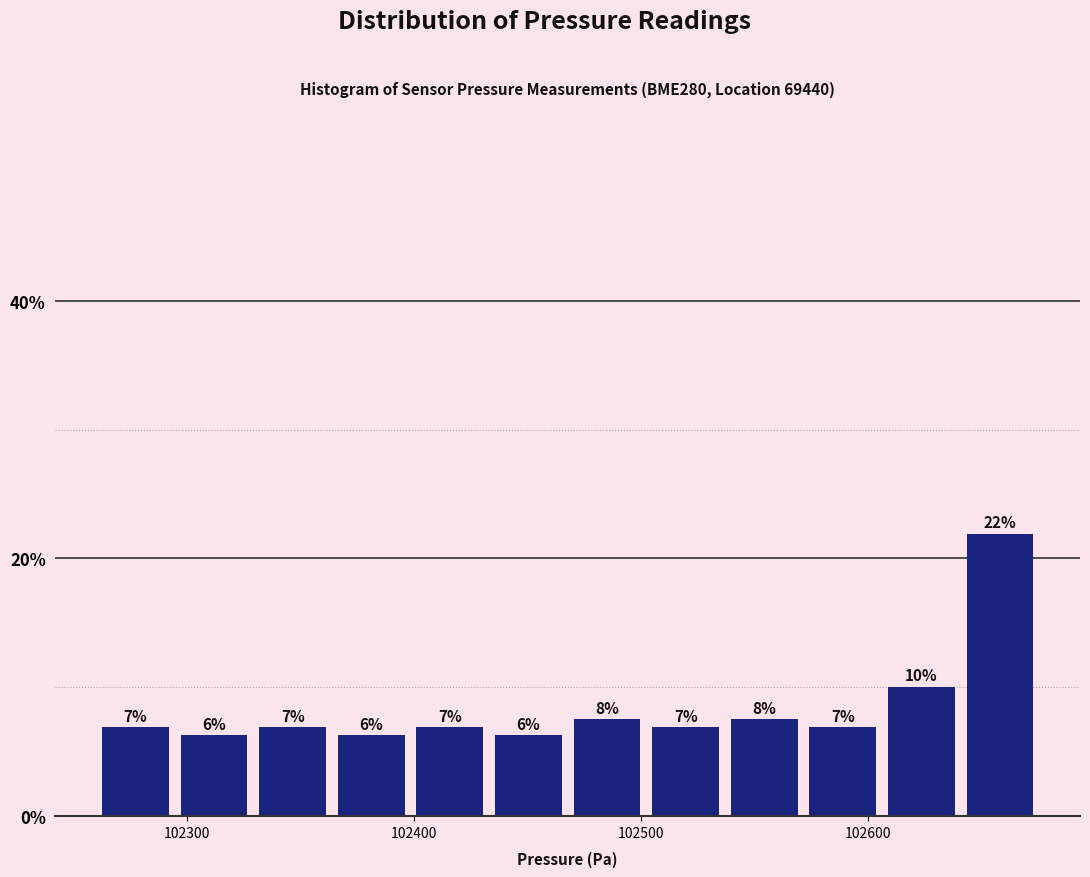

Read against the x-axis, roughly where is the centre of the tallest bar?

102660